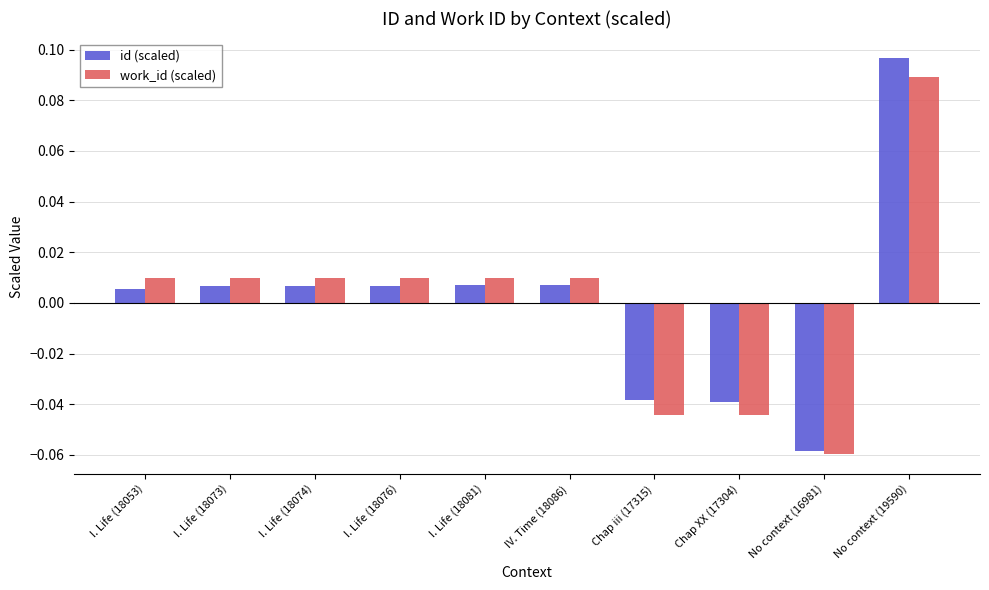

What is the label of the 7th bar from the left?

Chap iii (17315)